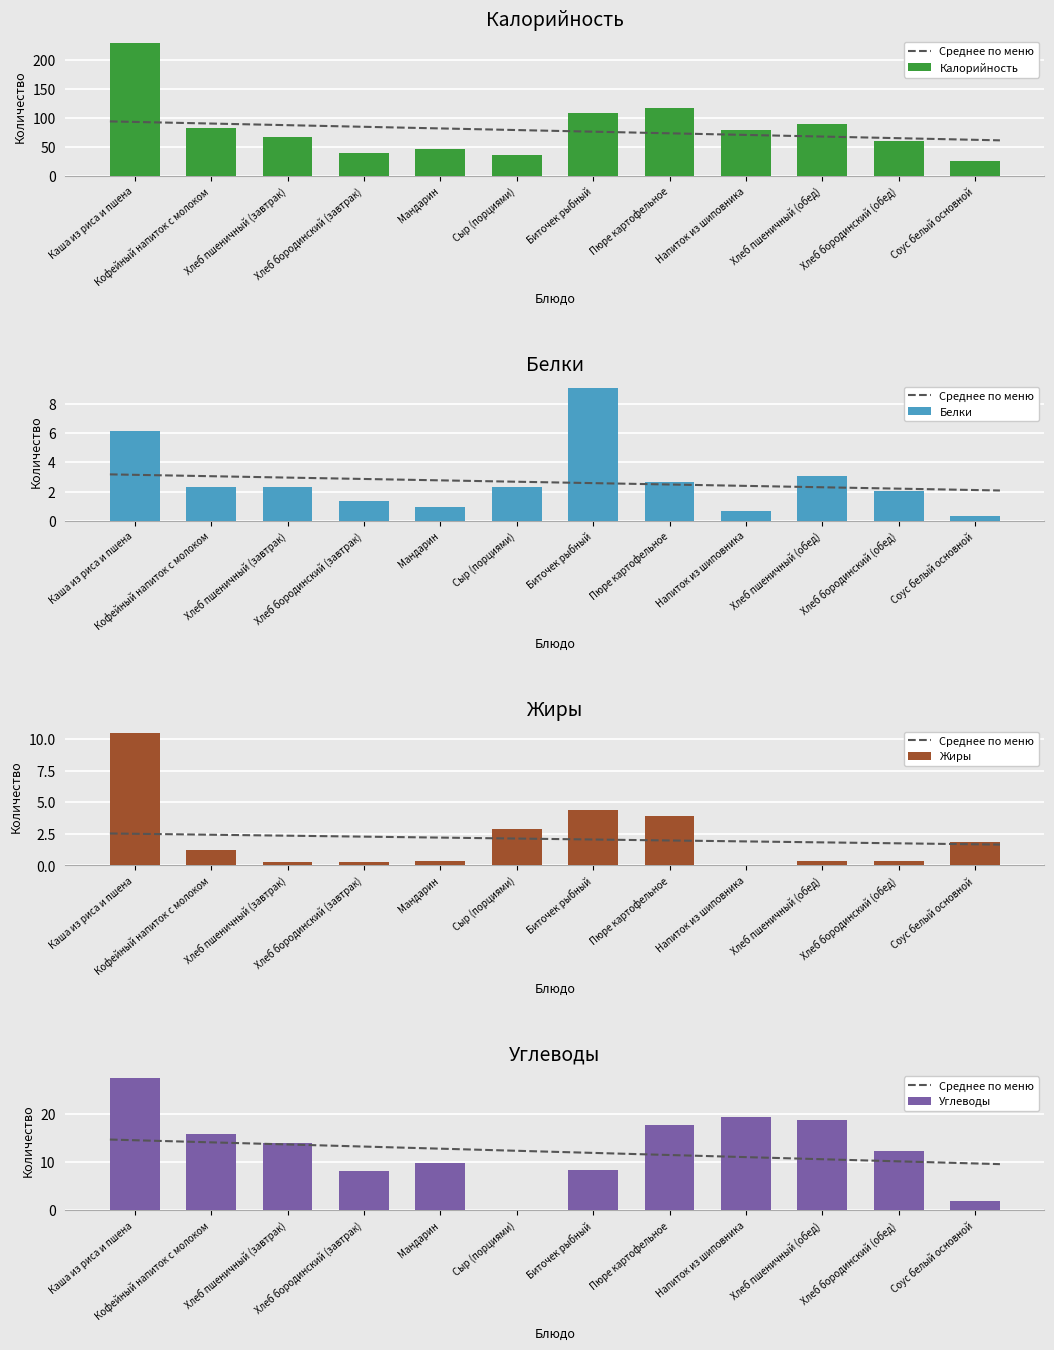

Which category has the lowest value in the Углеводы series?

Сыр (порциями)